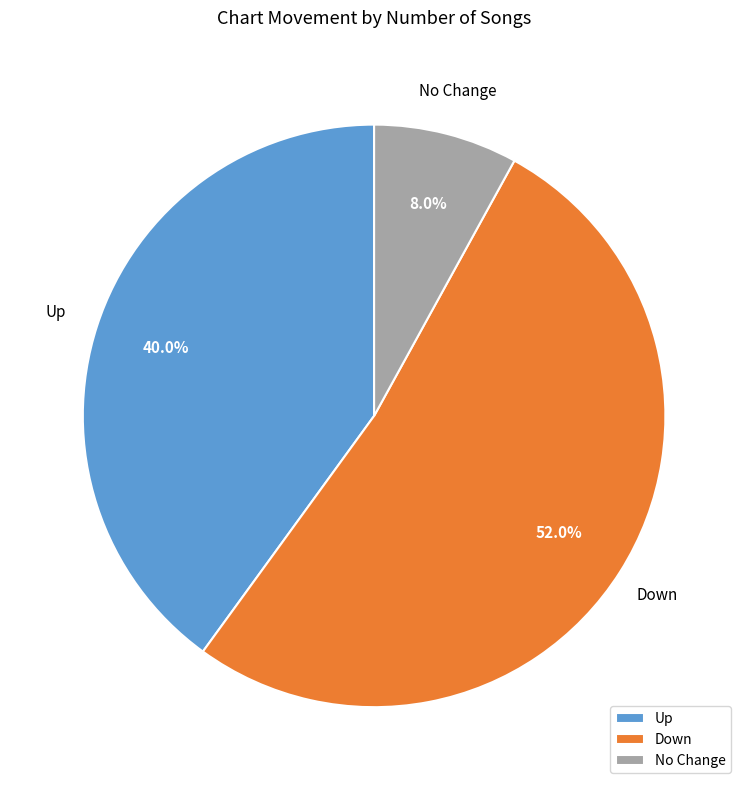

Which category has the biggest portion of the pie?

Down